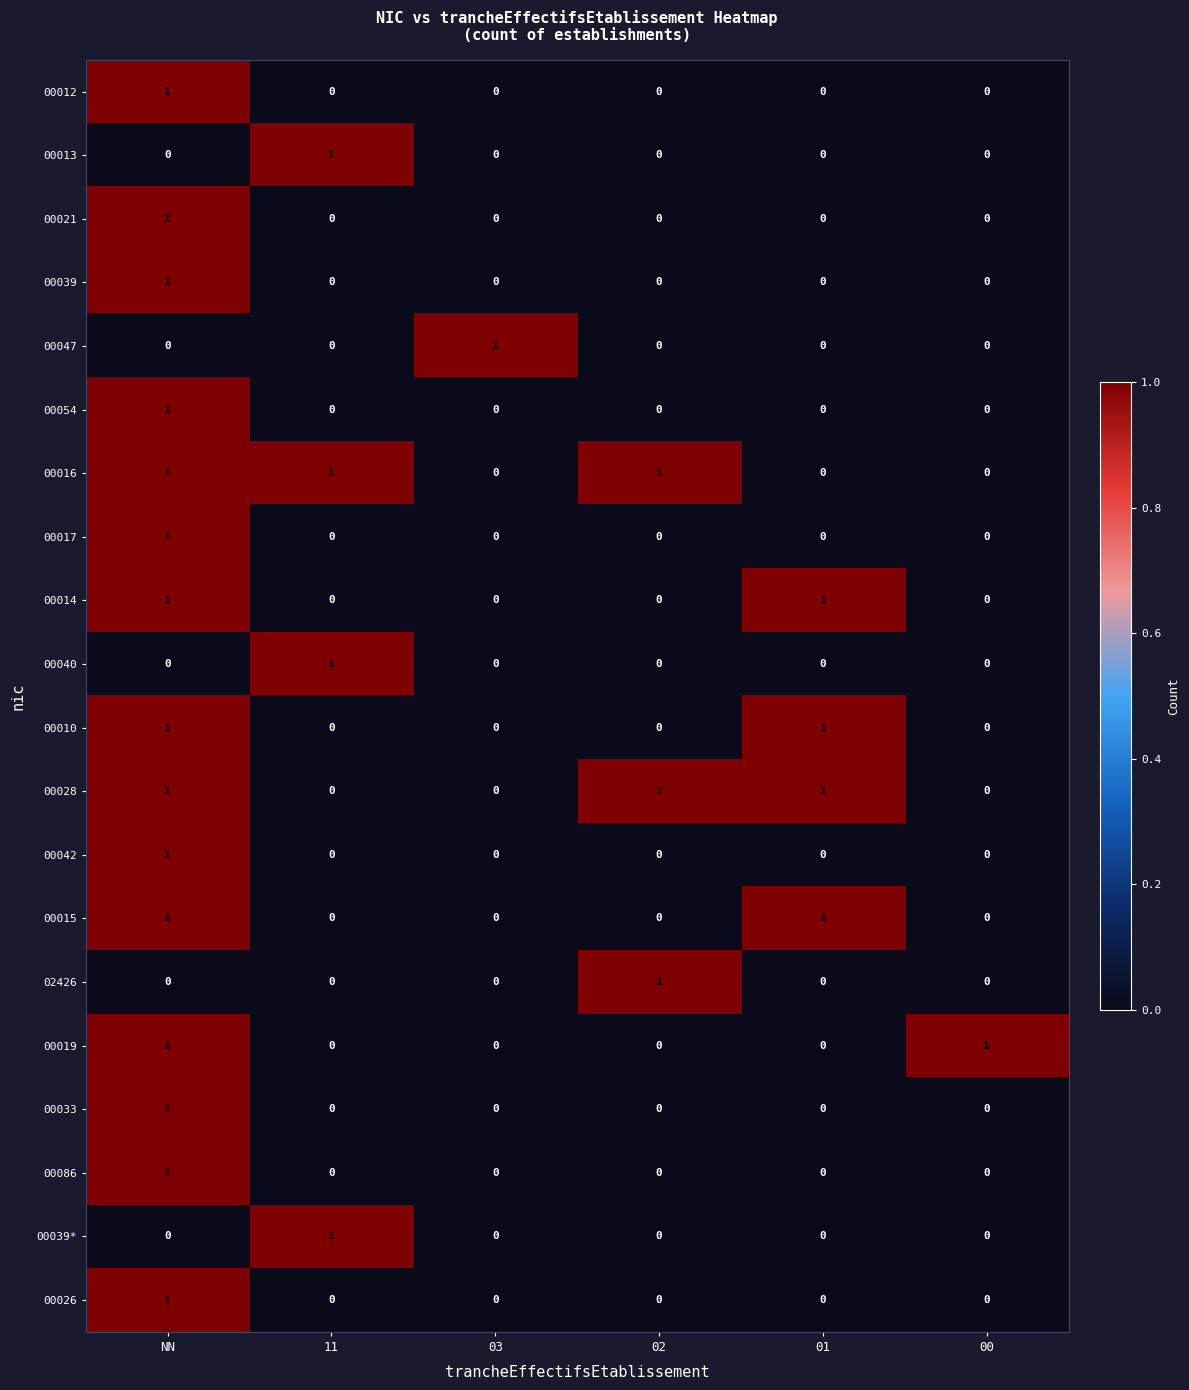

How many 00028 values are between 0 and 1?

6